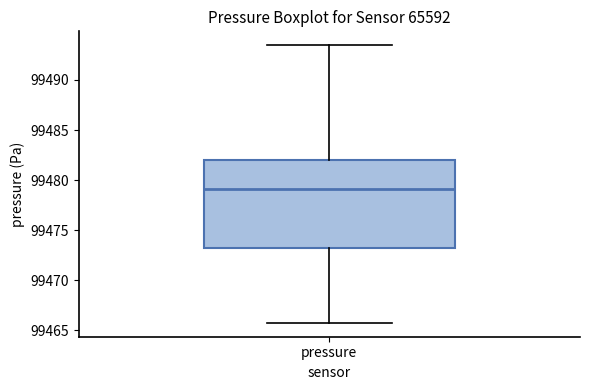

Read this box plot against the y-axis: the position of the median line, the range covered by the box, and the ends of both whiskers. The values are not printed on the chart, so give them approximately, as read against the axis.

median 99479.0, box 99473.0 to 99482.0, whiskers 99466.0 to 99493.5